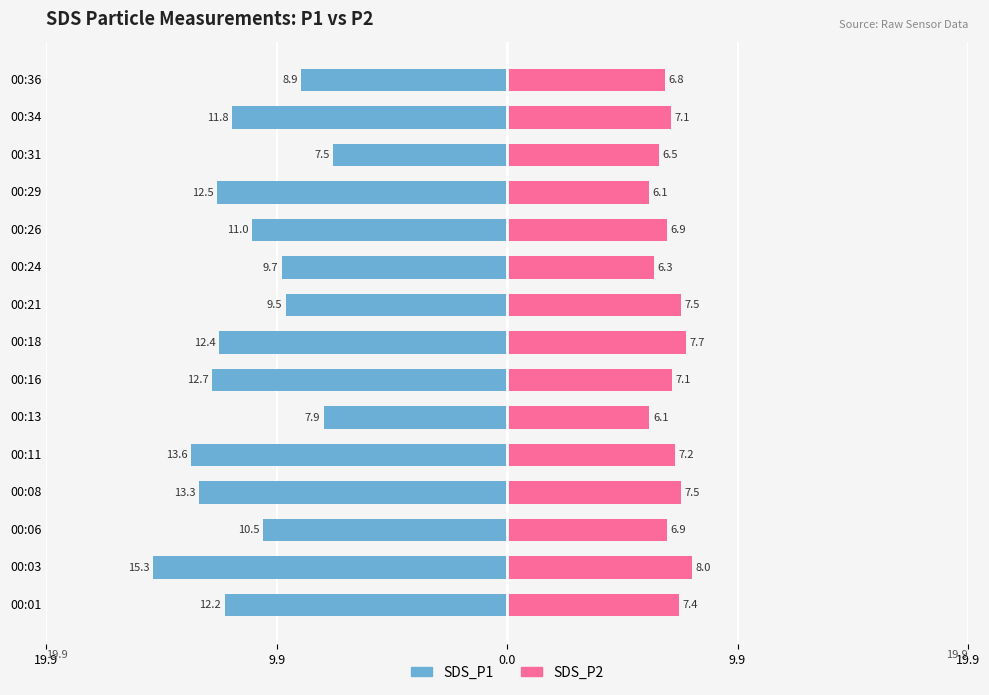

Which series has the largest range (max minus min)?

SDS_P1